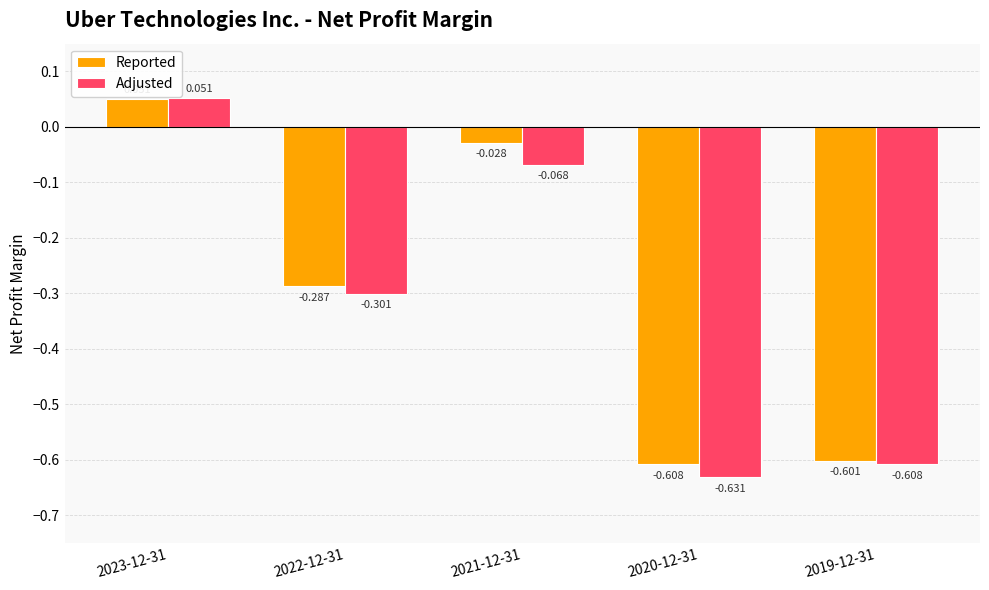

List the series in order of their overall mean, lowest first.

Adjusted, Reported